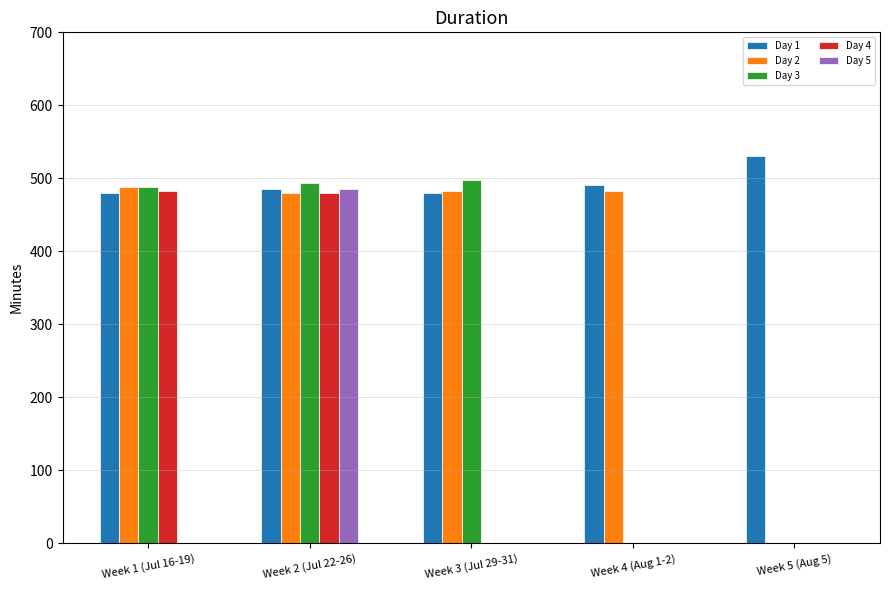

Which series has the largest range (max minus min)?

Day 3